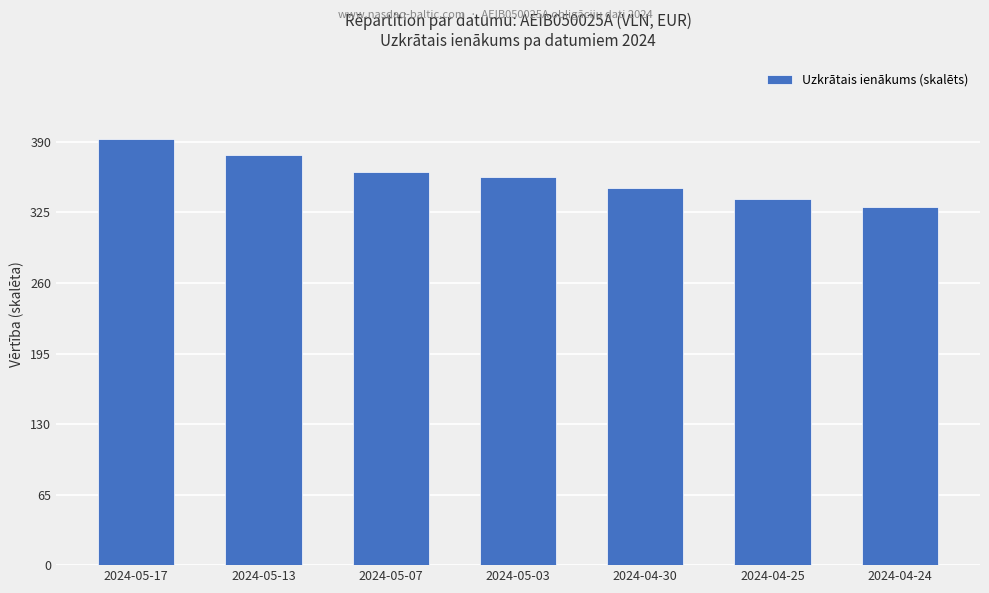

What is the minimum value shown in the chart?

330.0